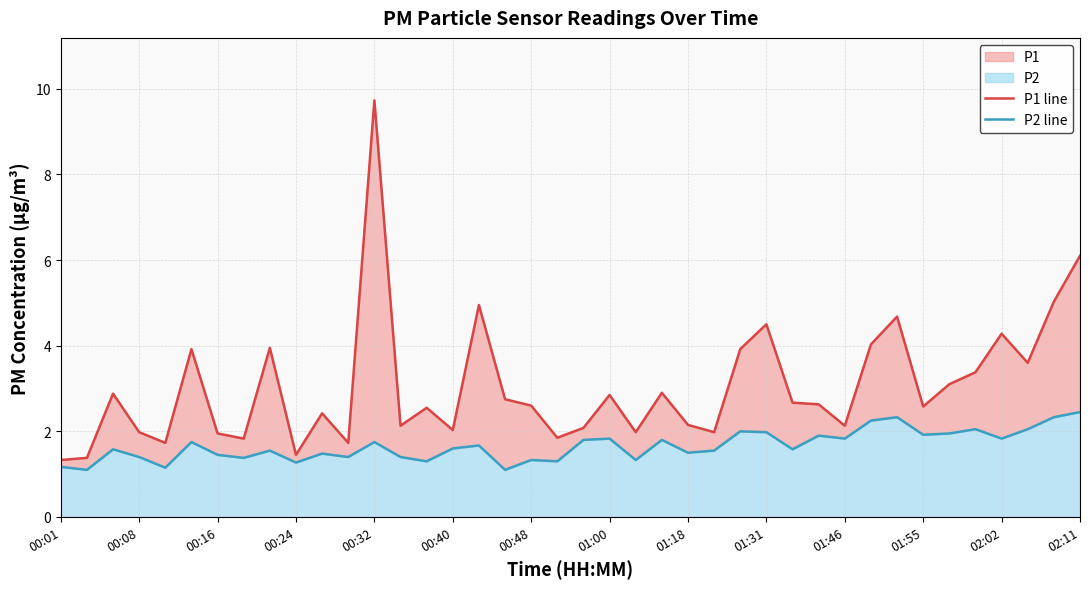

True or false: P2 line and P1 line cross at least once.

False